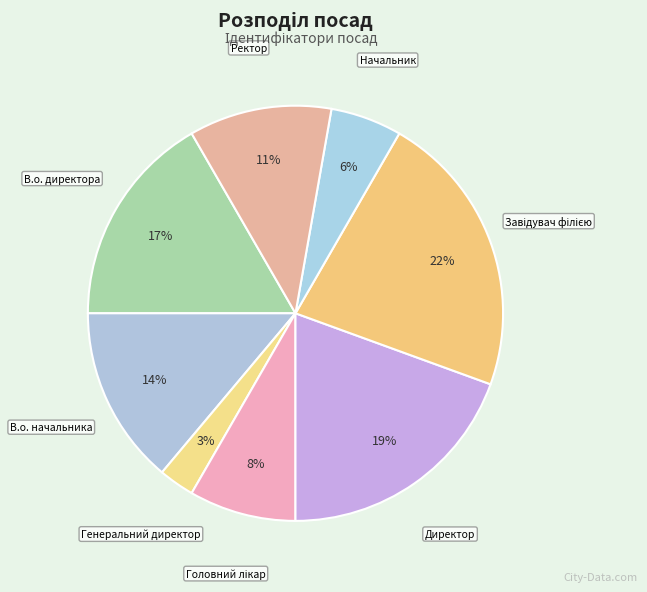

The В.о. директора slice represents 17% of the pie. True or false?

True